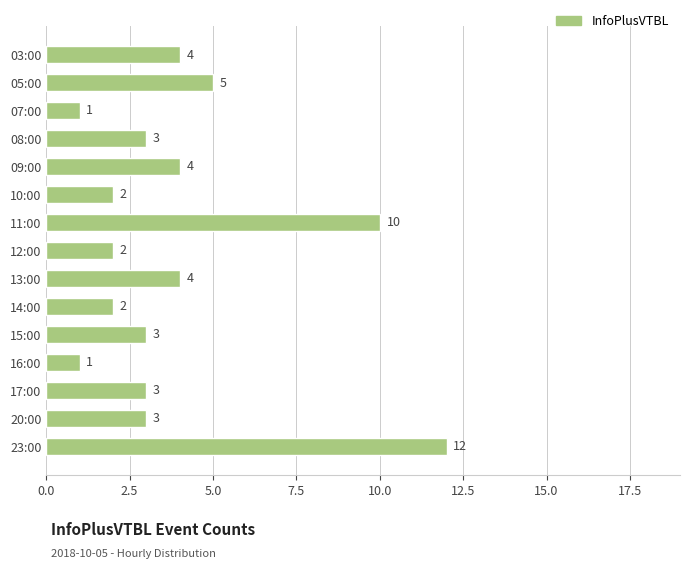

What is the ratio of the value at 23:00 to the value at 09:00?

3.0